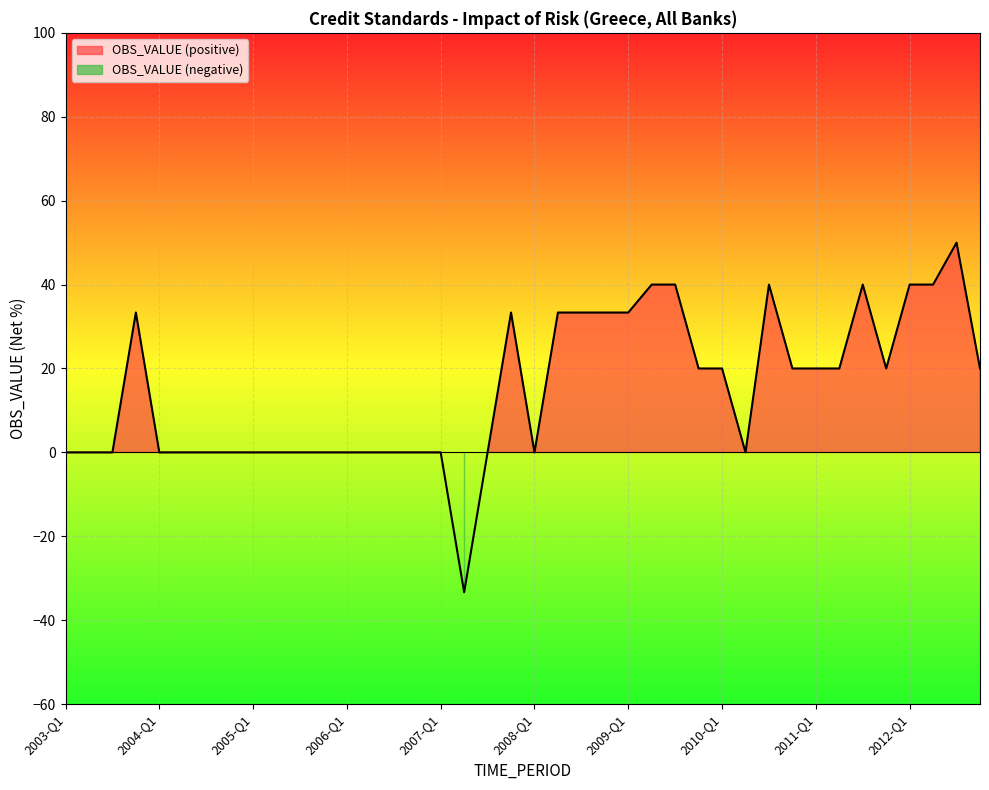

Reading left to right, transcribe all the data shown in this chart.

2003-Q1=0.0	2003-Q2=0.0	2003-Q3=0.0	2003-Q4=33.3	2004-Q1=0.0	2004-Q2=0.0	2004-Q3=0.0	2004-Q4=0.0	2005-Q1=0.0	2005-Q2=0.0	2005-Q3=0.0	2005-Q4=0.0	2006-Q1=0.0	2006-Q2=0.0	2006-Q3=0.0	2006-Q4=0.0	2007-Q1=0.0	2007-Q2=-33.3	2007-Q3=0.0	2007-Q4=33.3	2008-Q1=0.0	2008-Q2=33.3	2008-Q3=33.3	2008-Q4=33.3	2009-Q1=33.3	2009-Q2=40.0	2009-Q3=40.0	2009-Q4=20.0	2010-Q1=20.0	2010-Q2=0.0	2010-Q3=40.0	2010-Q4=20.0	2011-Q1=20.0	2011-Q2=20.0	2011-Q3=40.0	2011-Q4=20.0	2012-Q1=40.0	2012-Q2=40.0	2012-Q3=50.0	2012-Q4=20.0